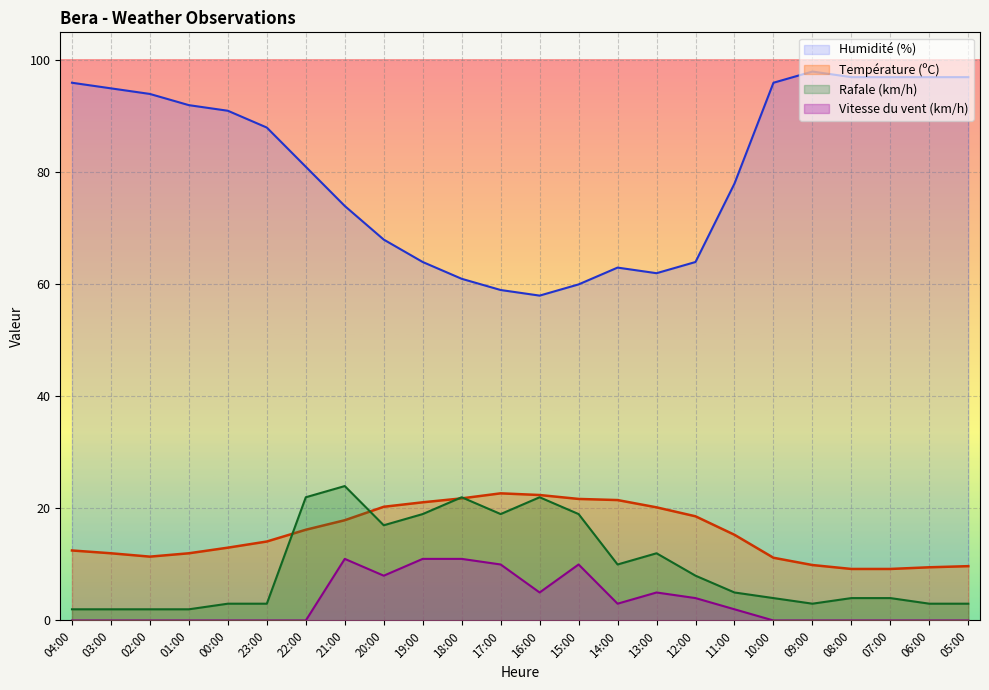

Reading left to right, list all the values displayed in this chart.

Température (ºC): 04:00=12.5	03:00=12.0	02:00=11.4	01:00=12.0	00:00=13.0	23:00=14.1	22:00=16.2	21:00=17.9	20:00=20.3	19:00=21.1	18:00=21.8	17:00=22.7	16:00=22.4	15:00=21.7	14:00=21.5	13:00=20.2	12:00=18.6	11:00=15.3	10:00=11.2	09:00=9.9	08:00=9.2	07:00=9.2	06:00=9.5	05:00=9.7
Humidité (%): 04:00=96.0	03:00=95.0	02:00=94.0	01:00=92.0	00:00=91.0	23:00=88.0	22:00=81.0	21:00=74.0	20:00=68.0	19:00=64.0	18:00=61.0	17:00=59.0	16:00=58.0	15:00=60.0	14:00=63.0	13:00=62.0	12:00=64.0	11:00=78.0	10:00=96.0	09:00=98.0	08:00=97.0	07:00=97.0	06:00=97.0	05:00=97.0
Rafale (km/h): 04:00=2.0	03:00=2.0	02:00=2.0	01:00=2.0	00:00=3.0	23:00=3.0	22:00=22.0	21:00=24.0	20:00=17.0	19:00=19.0	18:00=22.0	17:00=19.0	16:00=22.0	15:00=19.0	14:00=10.0	13:00=12.0	12:00=8.0	11:00=5.0	10:00=4.0	09:00=3.0	08:00=4.0	07:00=4.0	06:00=3.0	05:00=3.0
Vitesse du vent (km/h): 04:00=0.0	03:00=0.0	02:00=0.0	01:00=0.0	00:00=0.0	23:00=0.0	22:00=0.0	21:00=11.0	20:00=8.0	19:00=11.0	18:00=11.0	17:00=10.0	16:00=5.0	15:00=10.0	14:00=3.0	13:00=5.0	12:00=4.0	11:00=2.0	10:00=0.0	09:00=0.0	08:00=0.0	07:00=0.0	06:00=0.0	05:00=0.0